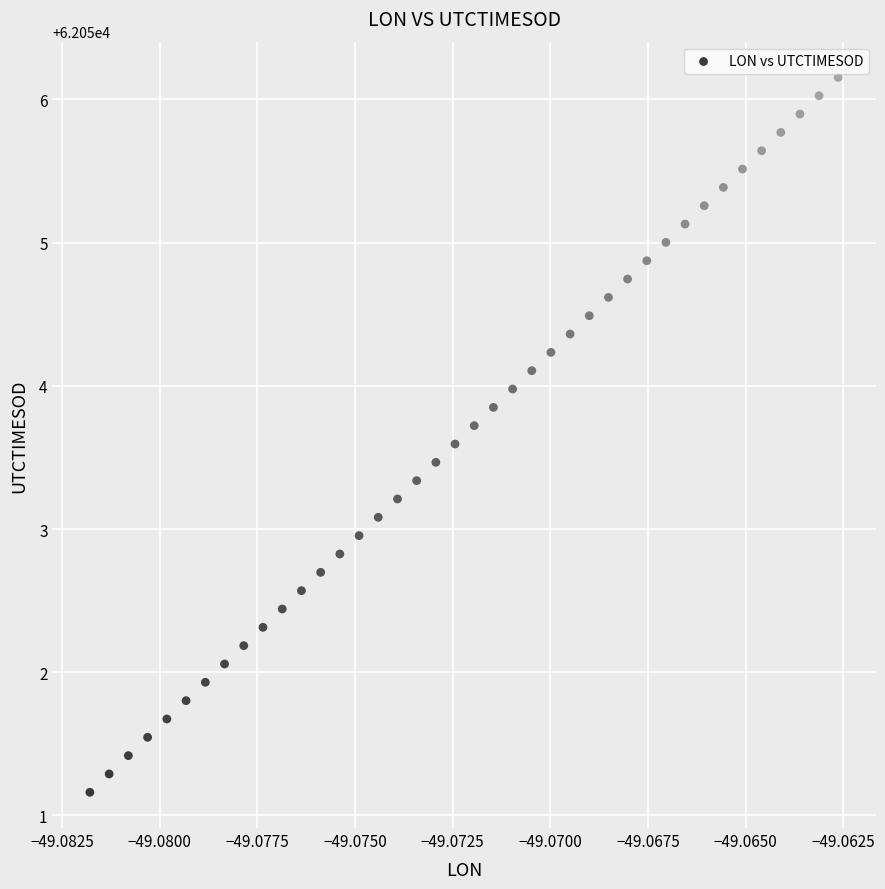

How many points are shown in the scatter plot?

40